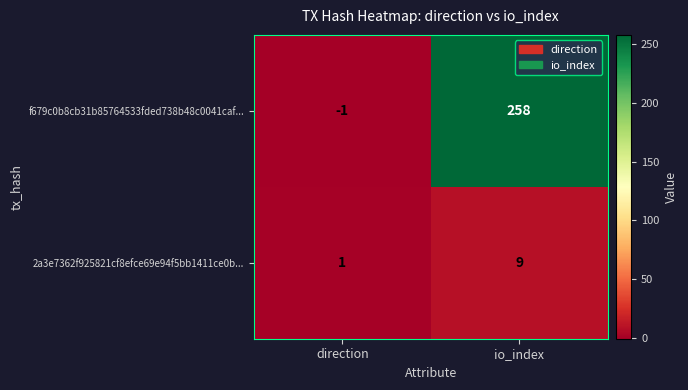

Rank the series by their maximum value, from highest to lowest.

f679c0b8cb31b85764533fded738b48c0041caf..., 2a3e7362f925821cf8efce69e94f5bb1411ce0b...